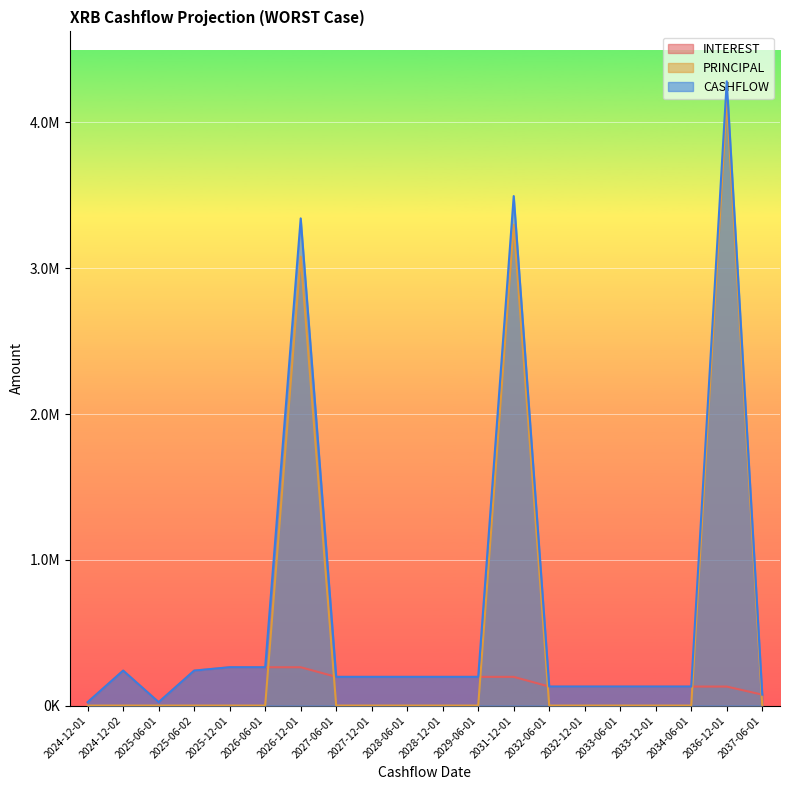

Rank the series by their average value, from lowest to highest.

INTEREST, PRINCIPAL, CASHFLOW